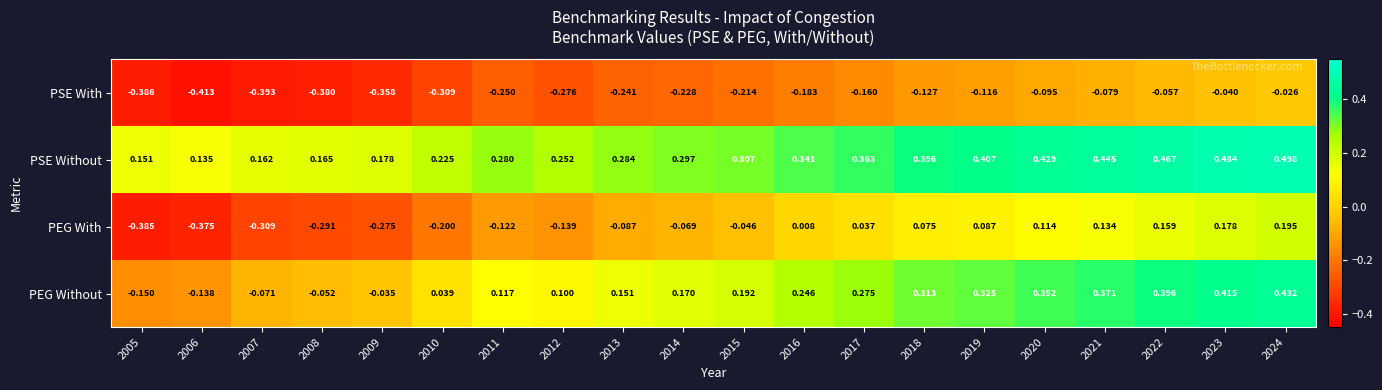

Between 2009 and 2014, which series saw the biggest shift?

PEG With